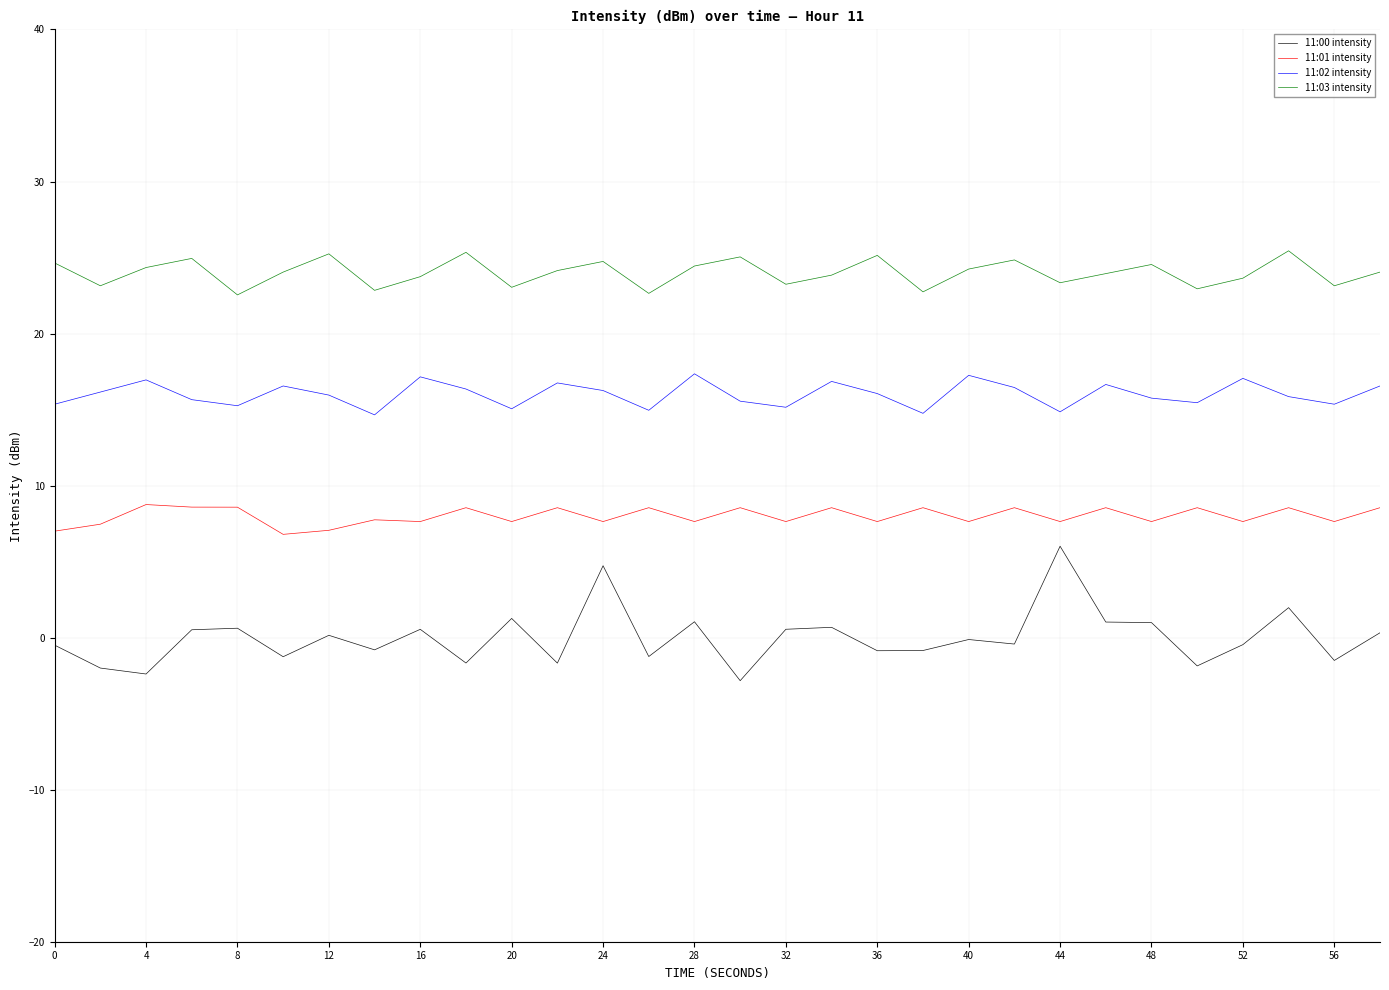

Which series has the widest spread of values?

11:00 intensity